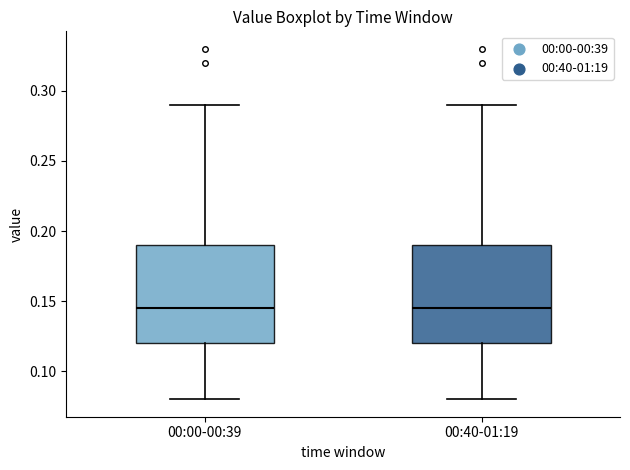

Where does the median line of the box for 00:00-00:39 sit on the y-axis? The values are not printed on the chart, so give them approximately, as read against the axis.

0.145